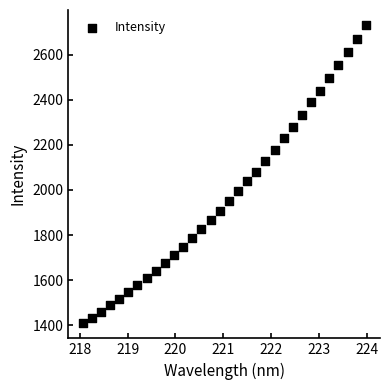

What is the range of X values (max minus min)?

5.9